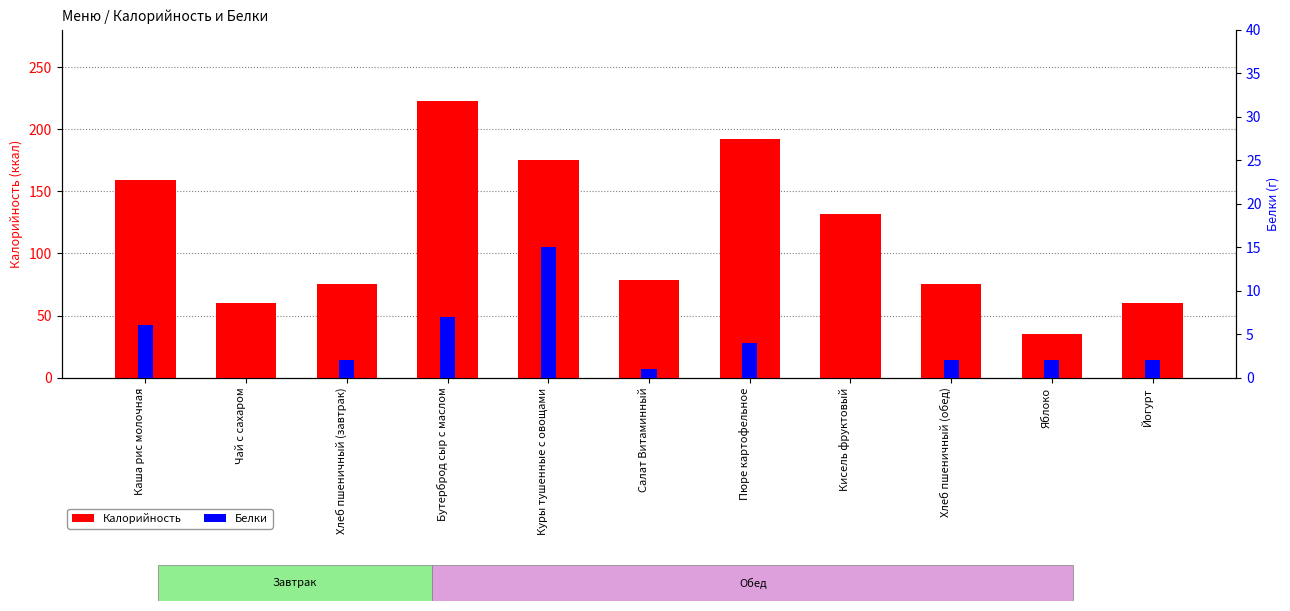

How many bars are there in each group?

2